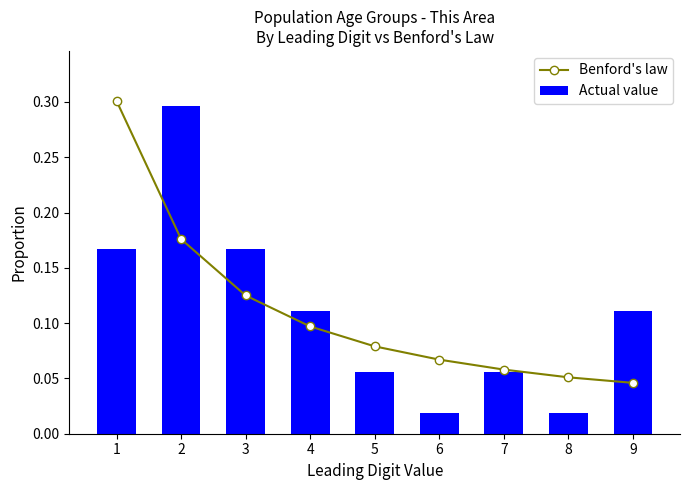

True or false: Benford's law has a value of 0.1 at 8.

True